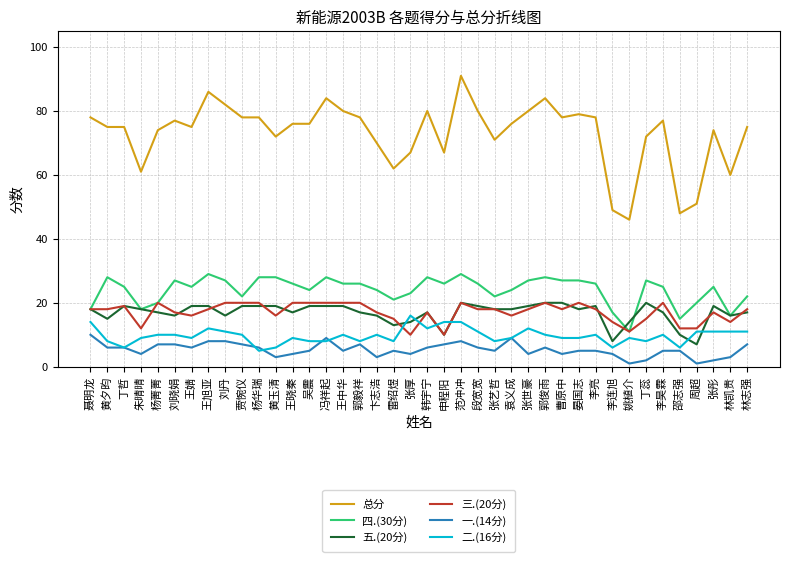

True or false: 五.(20分) has more than 0 interior local peaks.

True